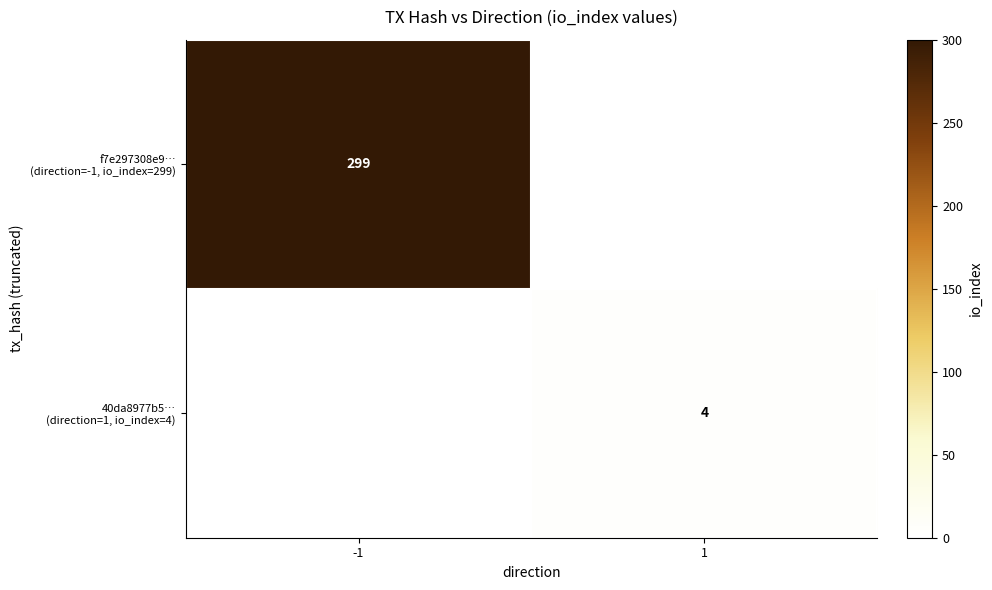

What is the maximum value for f7e297308e9… (direction=-1, io_index=299)?

299.0